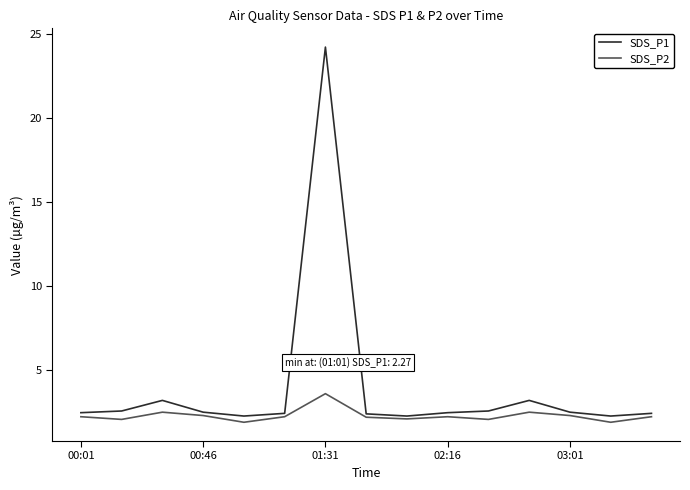

List the series in order of their peak value, lowest first.

SDS_P2, SDS_P1